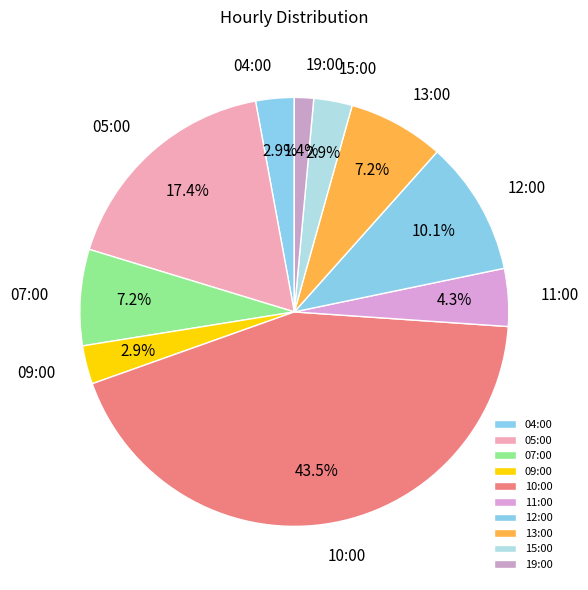

To the nearest percent, what is the difference between the largest and smallest slice percentages?

42%